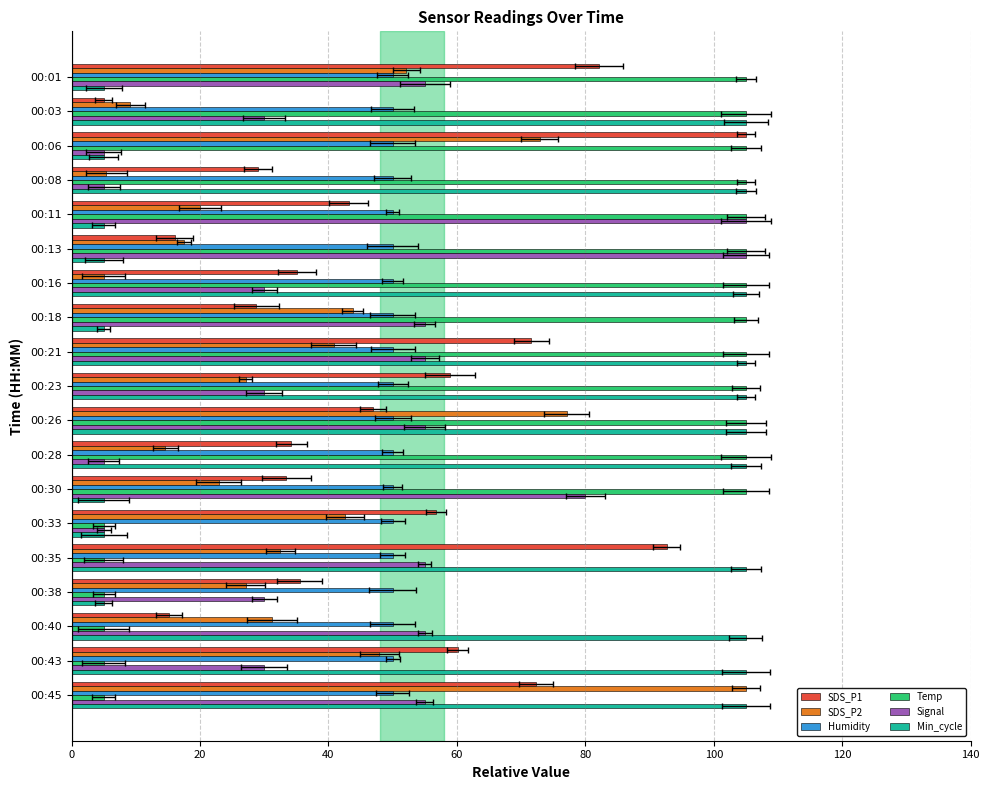

What is the sum of all SDS_P1 values?

921.8